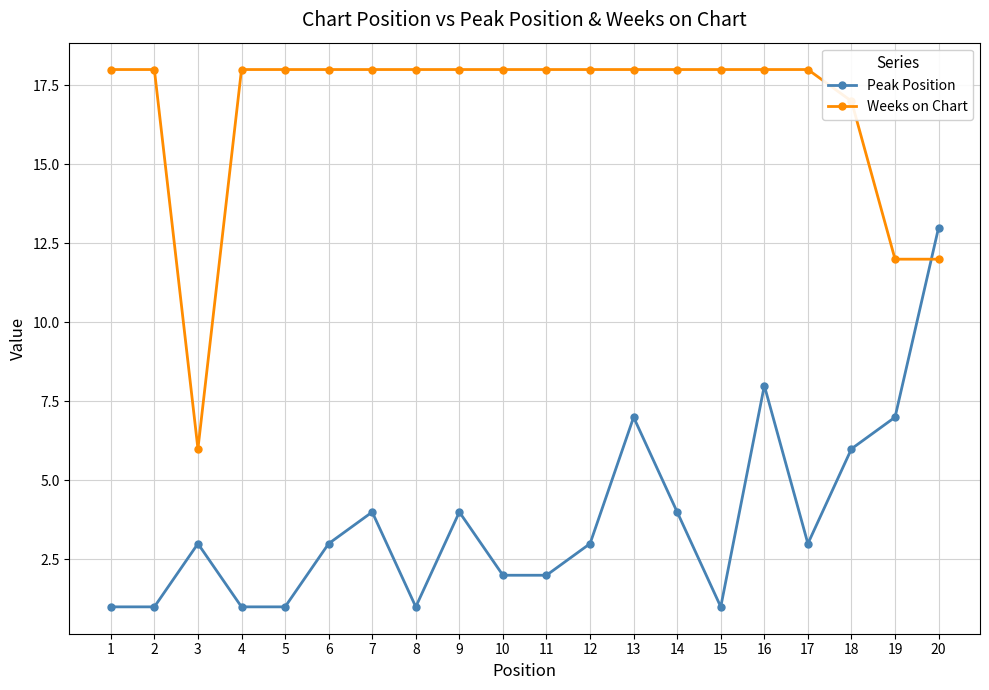

What is the average value of the Peak Position series?

4